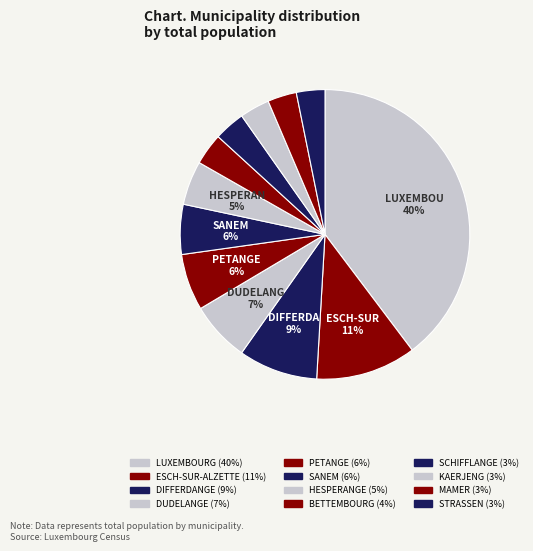

To the nearest percent, what is the average slice percentage?

8%